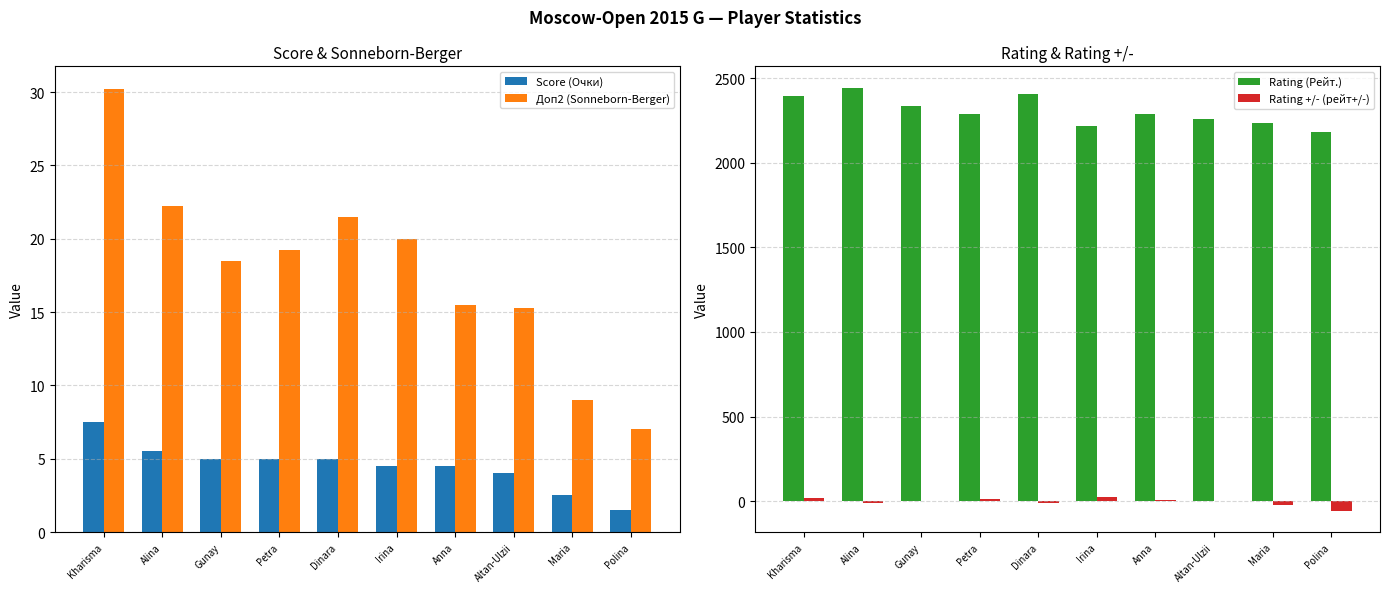

Which category has the highest value in the Rating (Рейт.) series?

Alina